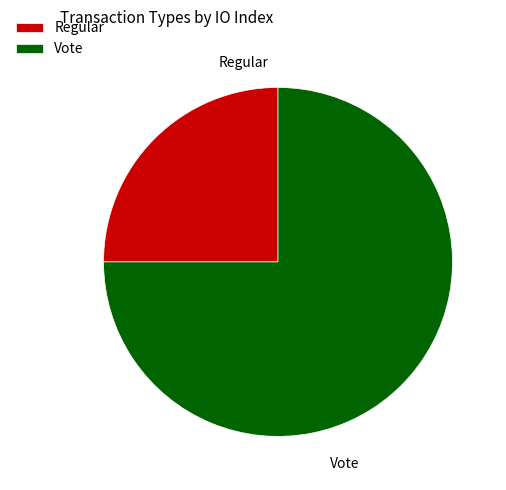

Rank the categories by value from lowest to highest.

Regular, Vote